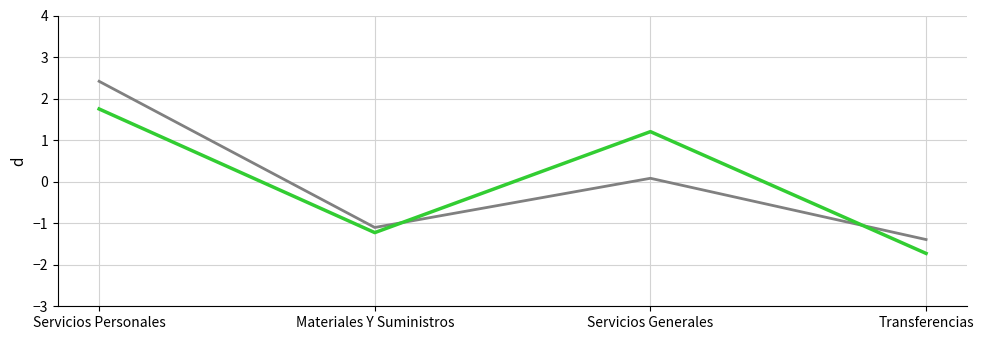

How many categories are shown in the chart?

4